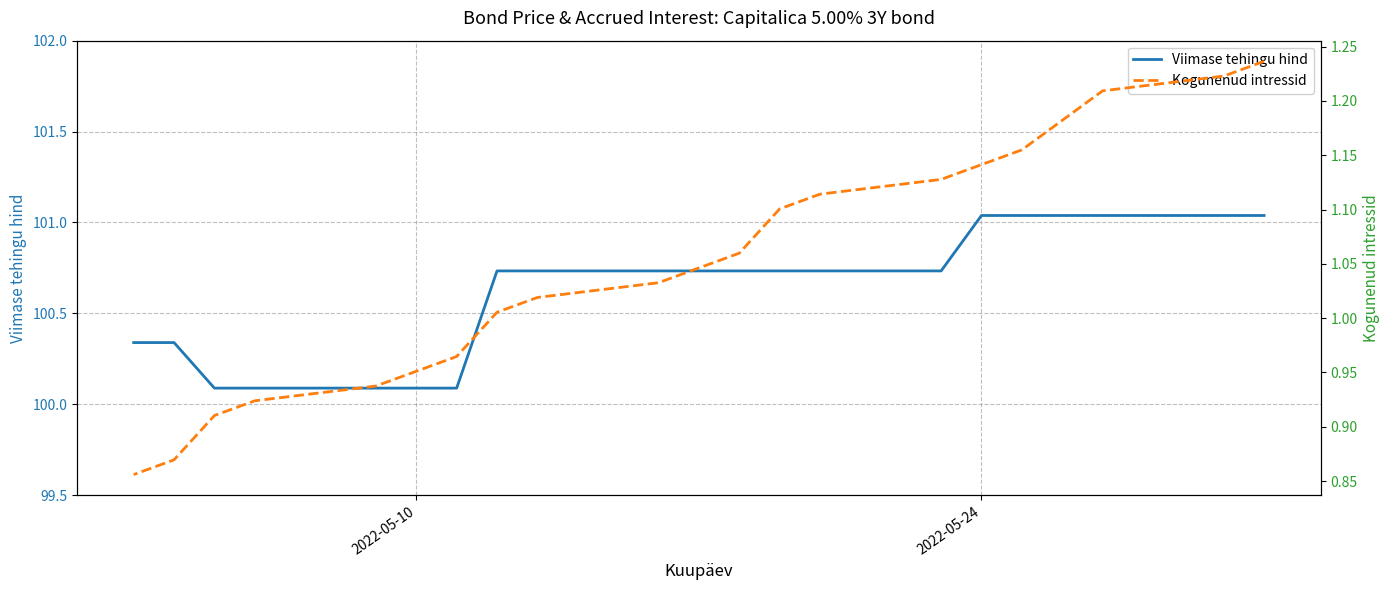

Rank the series at 2022-05-24 from highest to lowest value.

Viimase tehingu hind, Kogunenud intressid